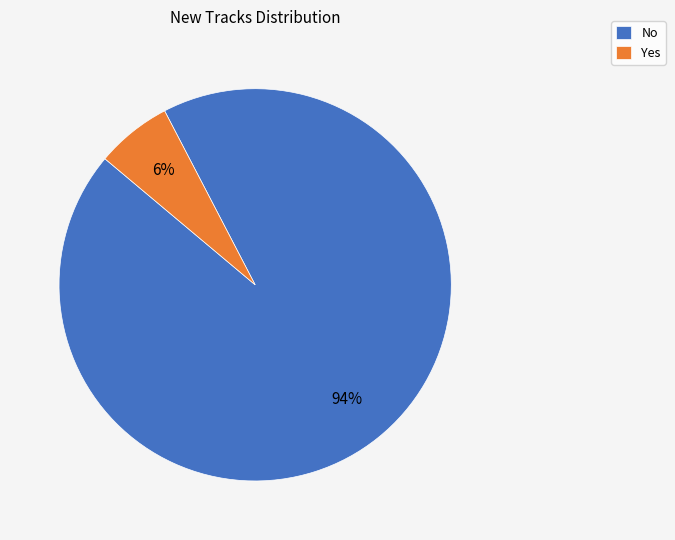

Which has a higher value, Yes or No?

No